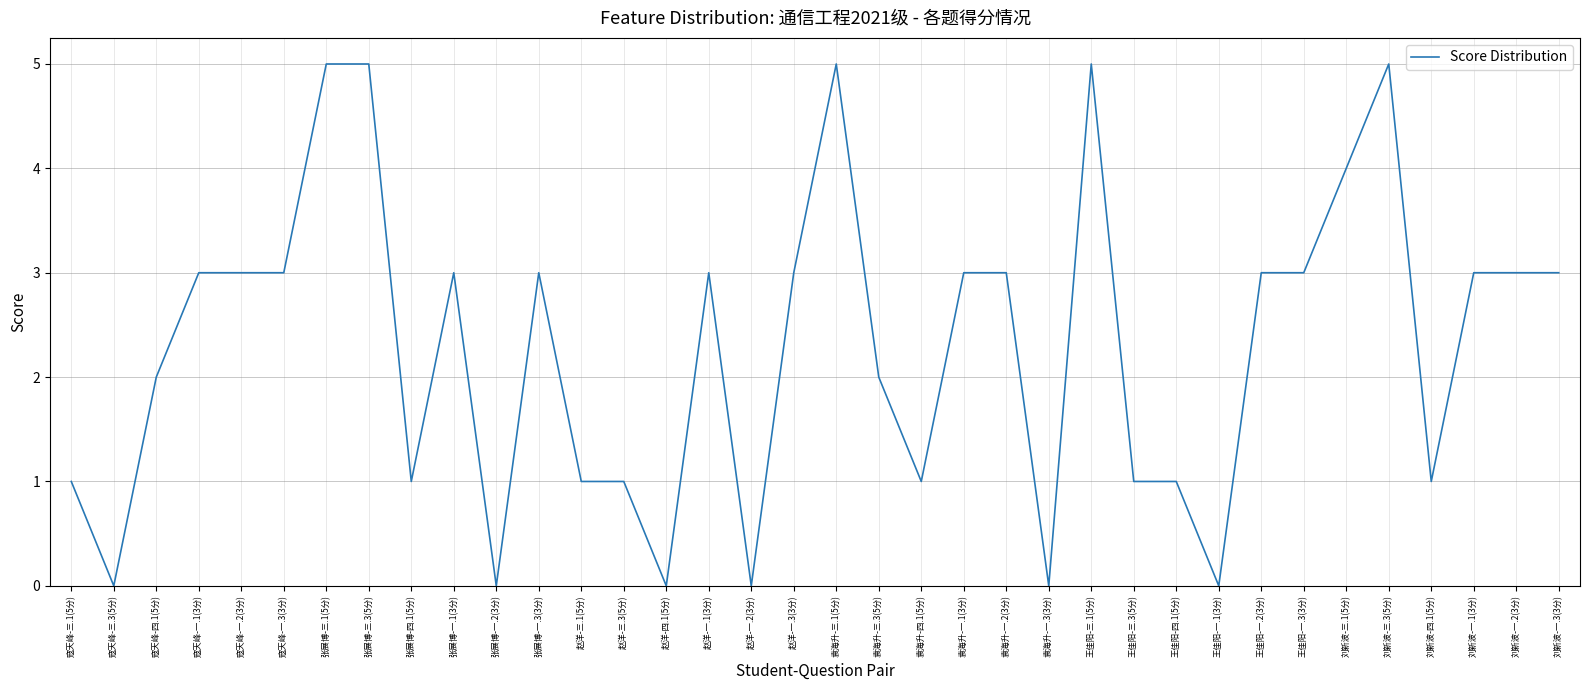

What is the maximum value shown in the chart?

5